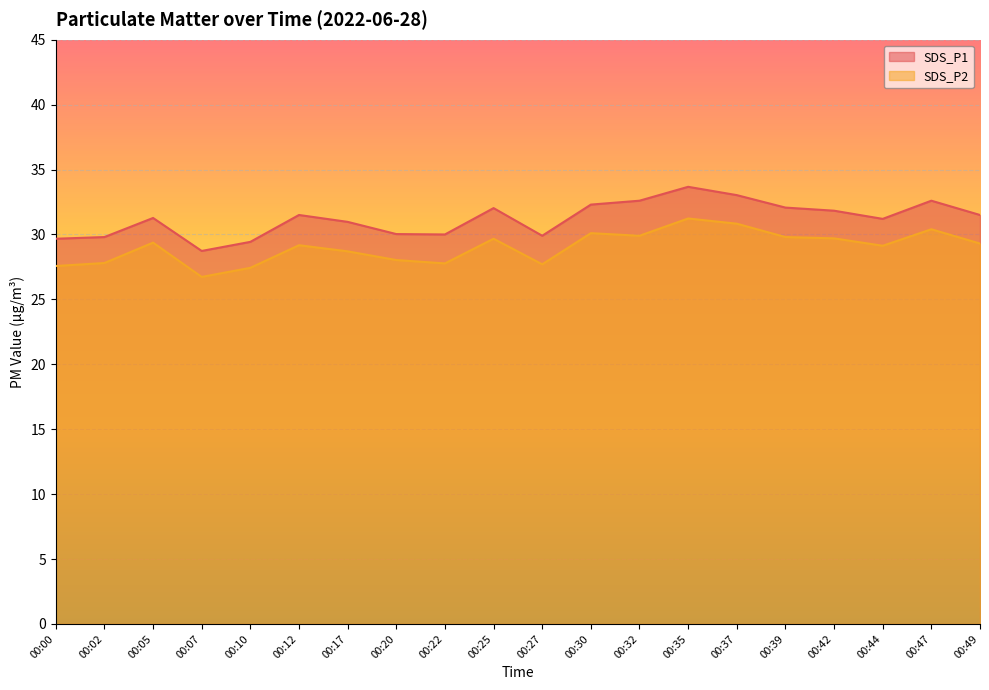

What are all the series names shown in the legend?

SDS_P1, SDS_P2